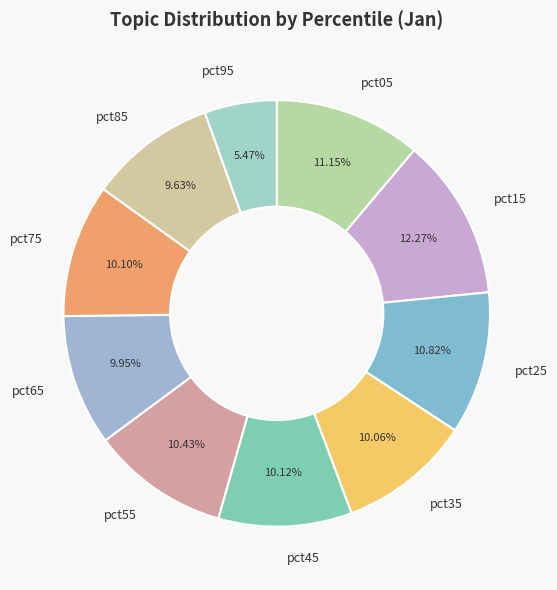

Do pct55 and pct75 together represent more than half of the pie?

No